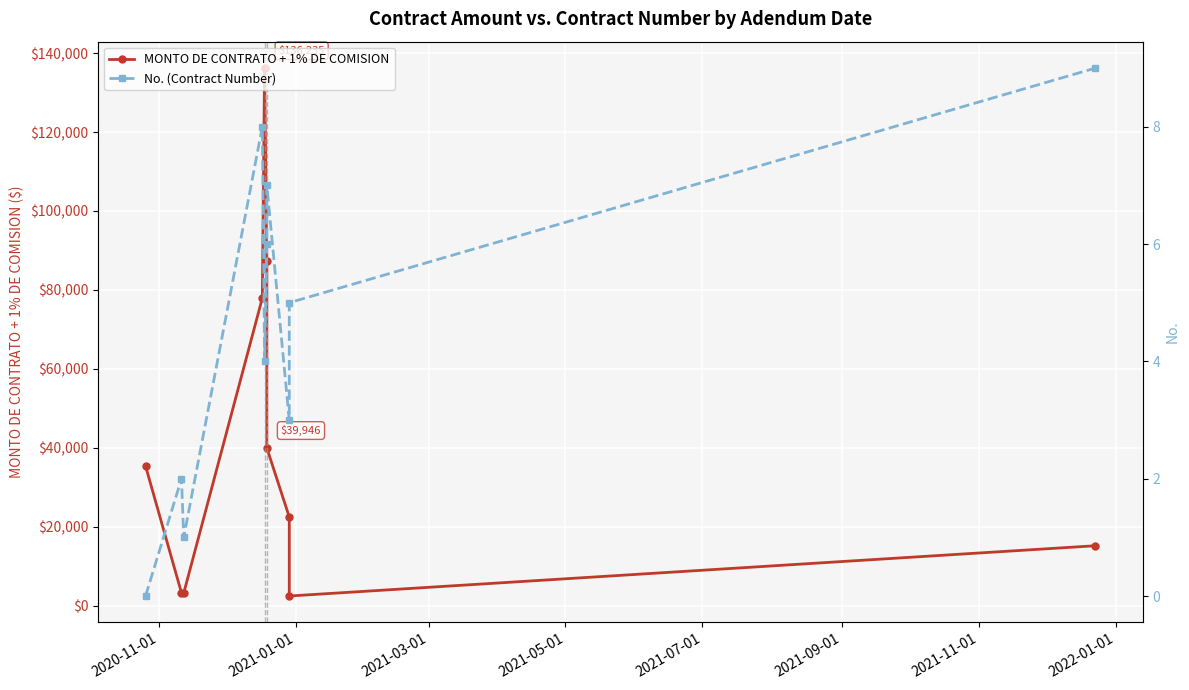

What is the spread (max minus min) of values at 2021-03-01?

3140.4